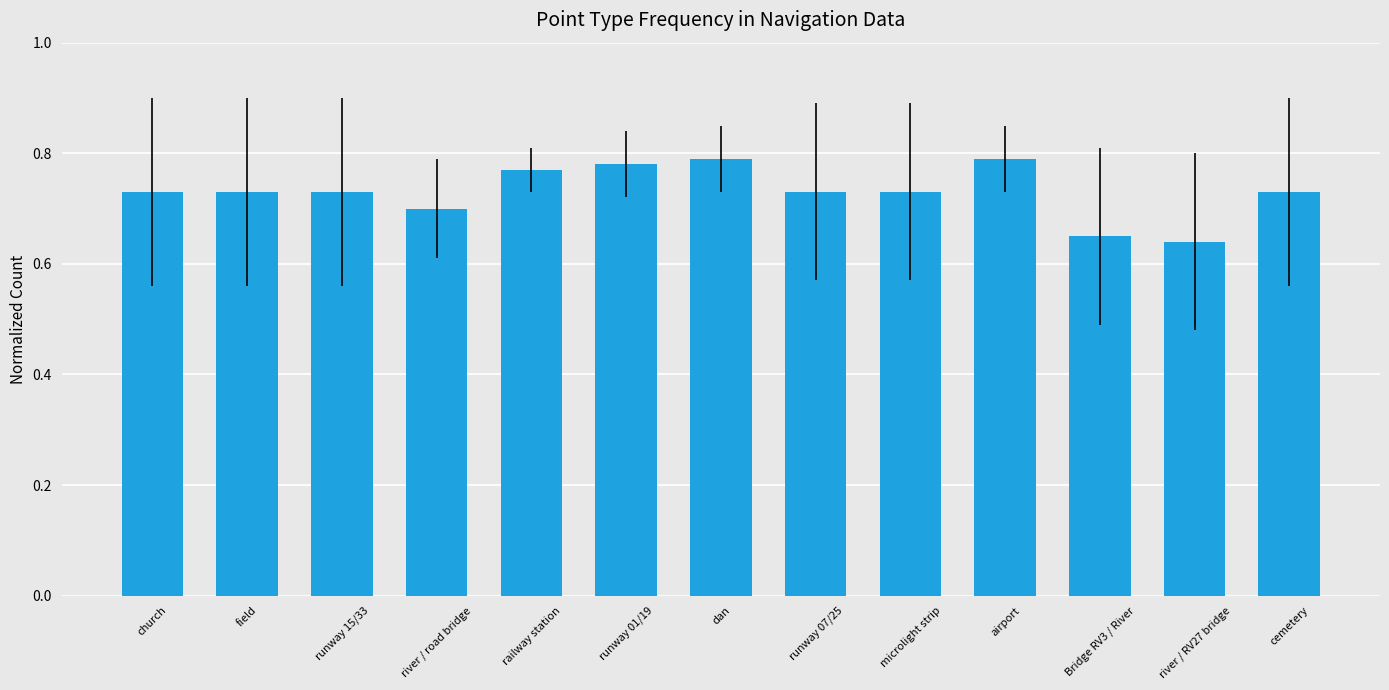

Between railway station and Bridge RV3 / River, which is larger?

railway station